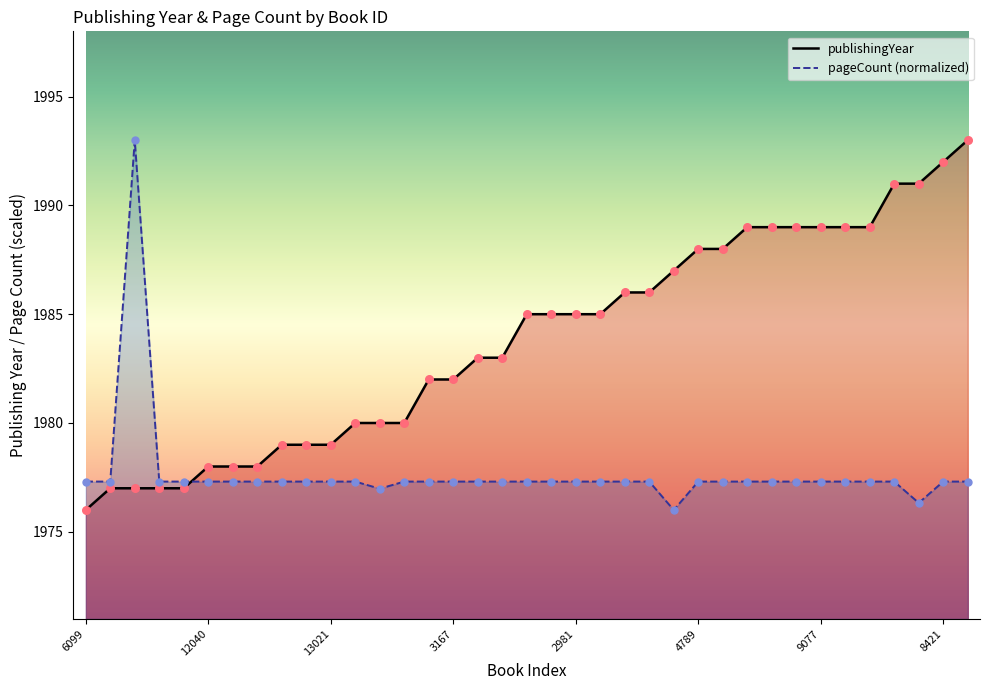

Which series reaches the minimum Y coordinate?

publishingYear